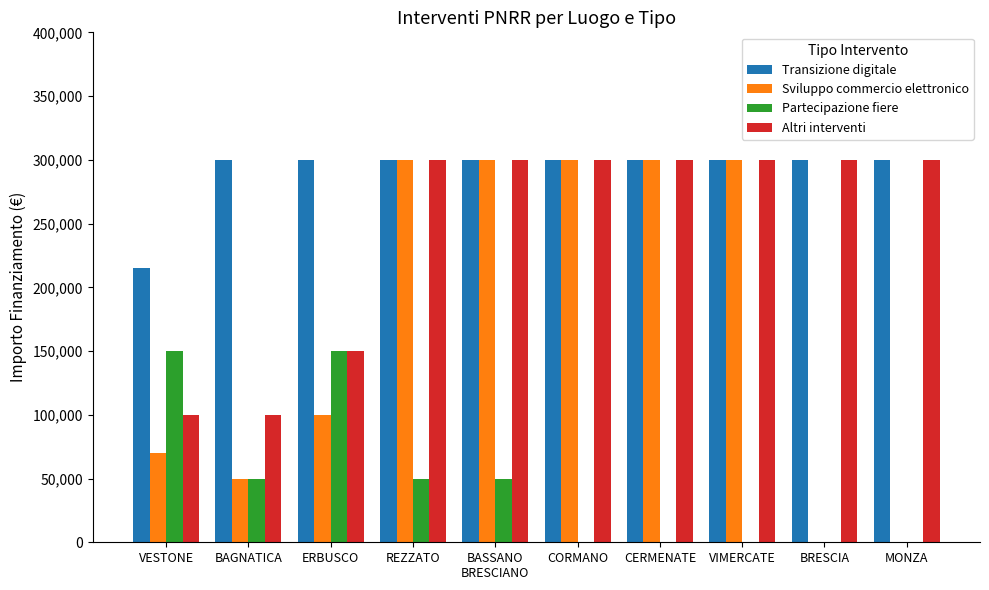

What is the difference between the Altri interventi values at BAGNATICA and VIMERCATE?

200000